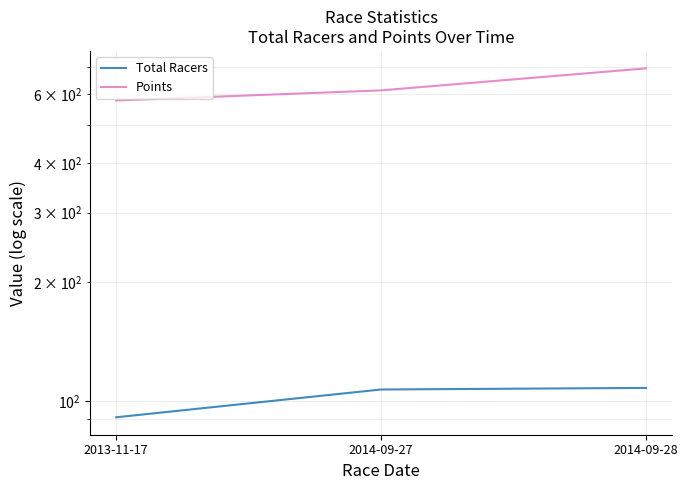

What is the sum of all Points values?

1885.3